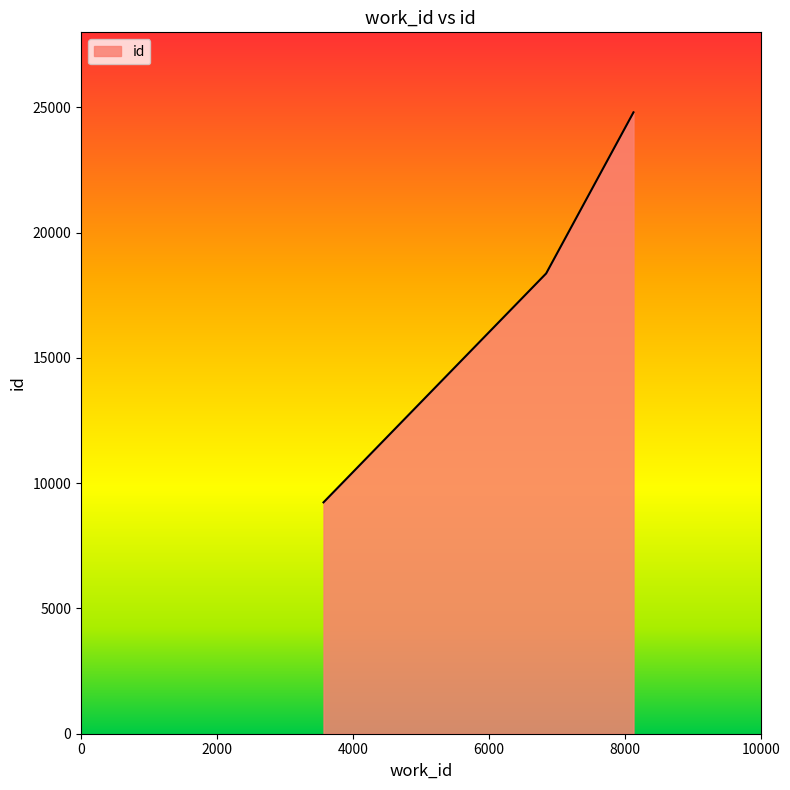

What is the difference between the second highest and minimum values?

9138